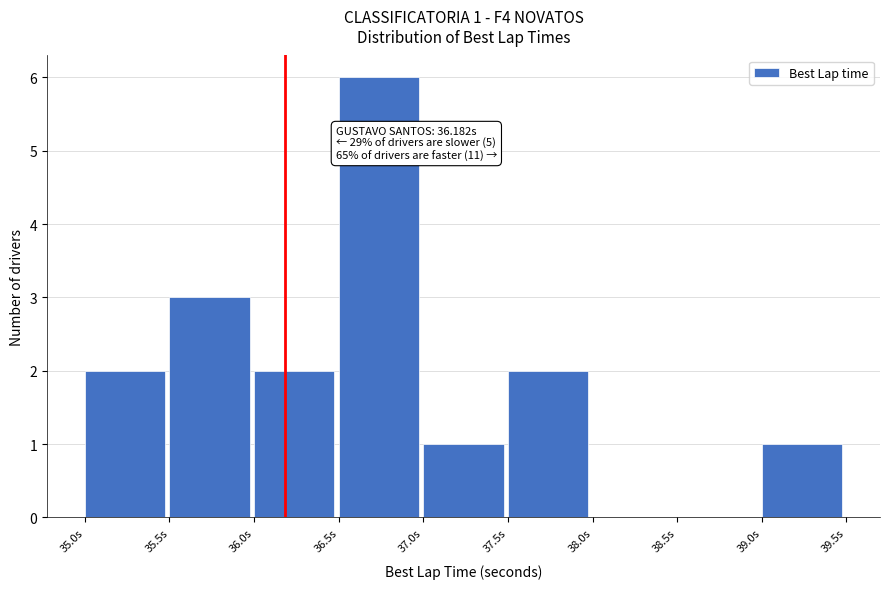

Which range on the x-axis has the tallest bar?

36.5 to 37.0